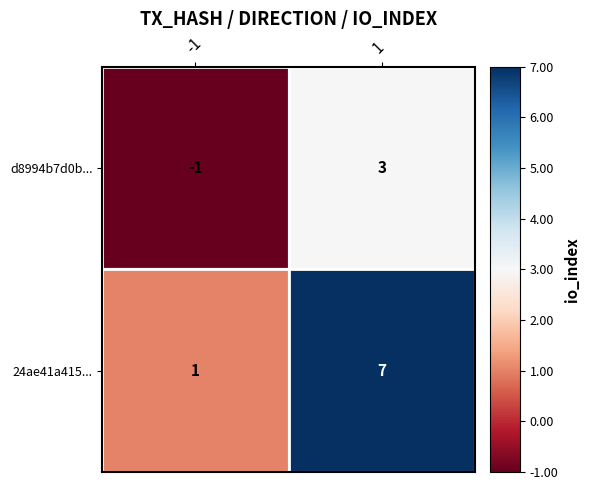

Which series has the largest total across all categories?

24ae41a415...